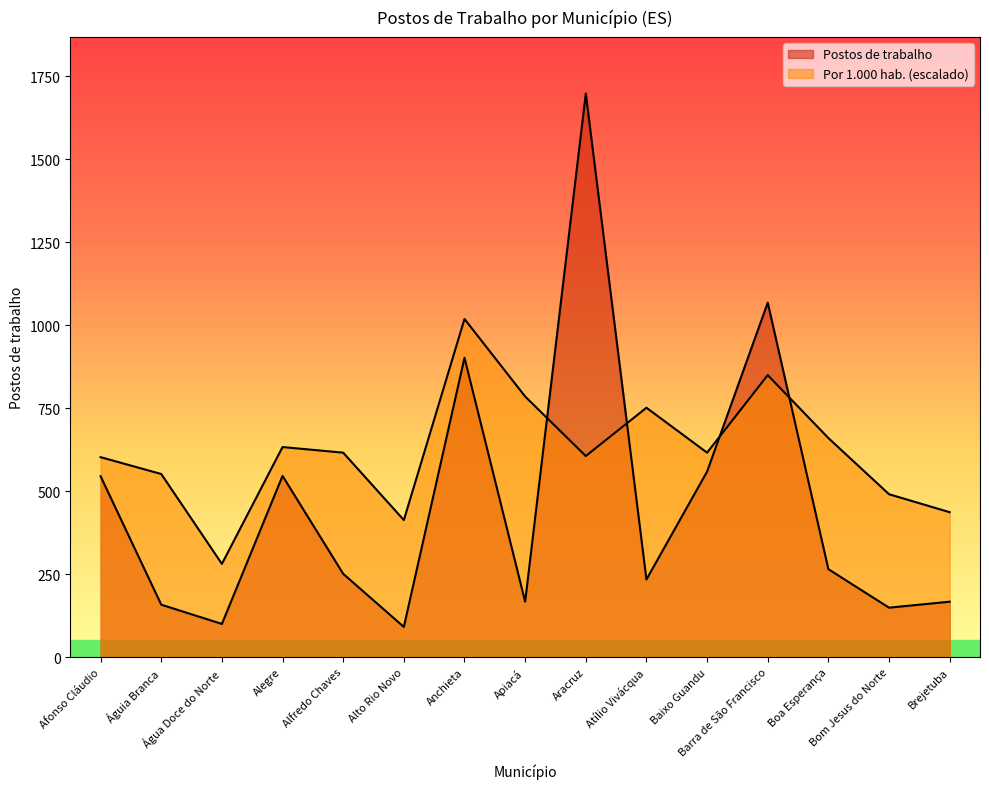

True or false: Postos de trabalho por 1.000 habitantes has more than 1 interior local peaks.

True